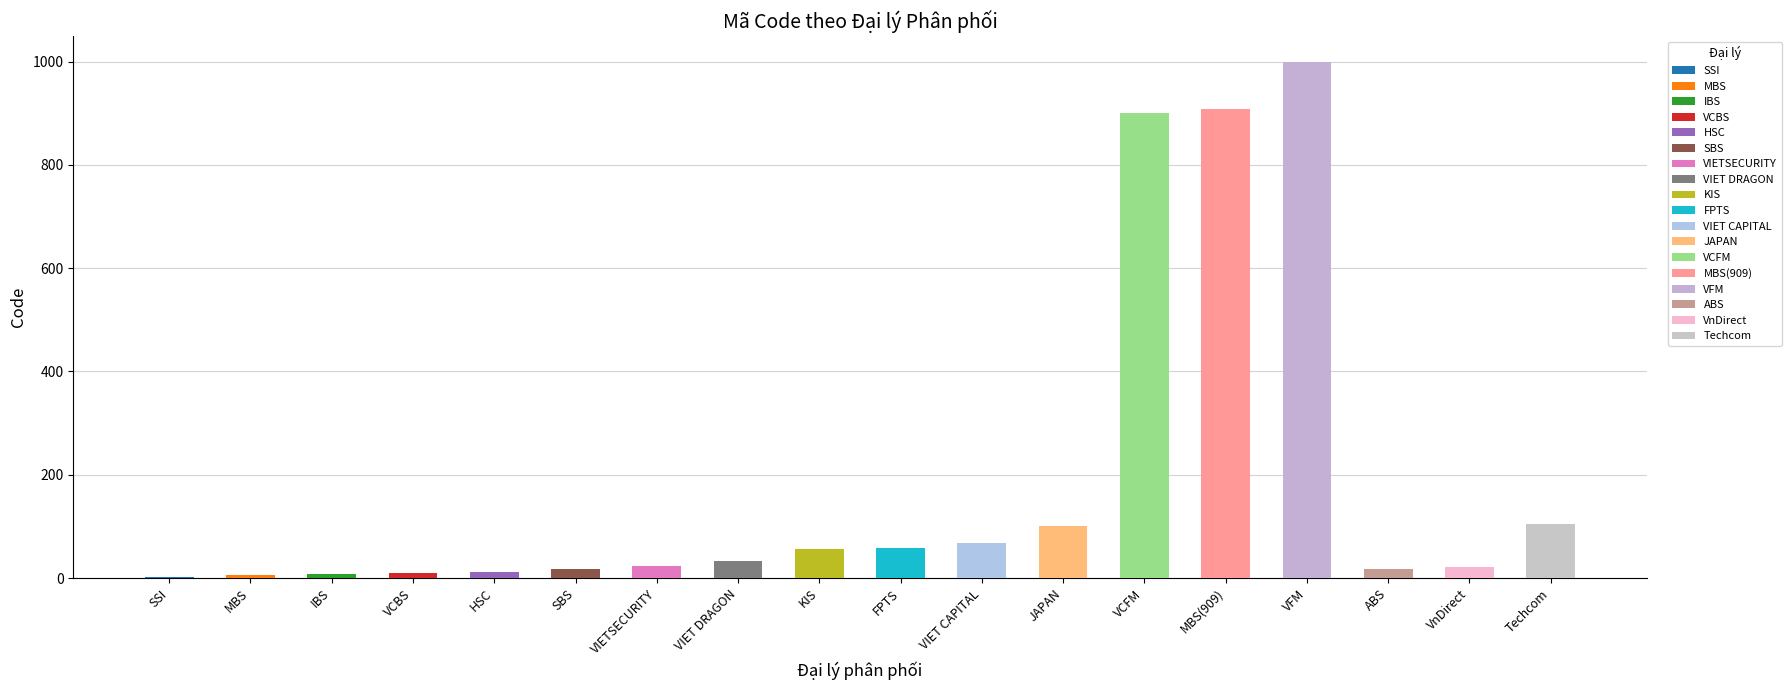

What is the value of the 6th bar from the left?

17